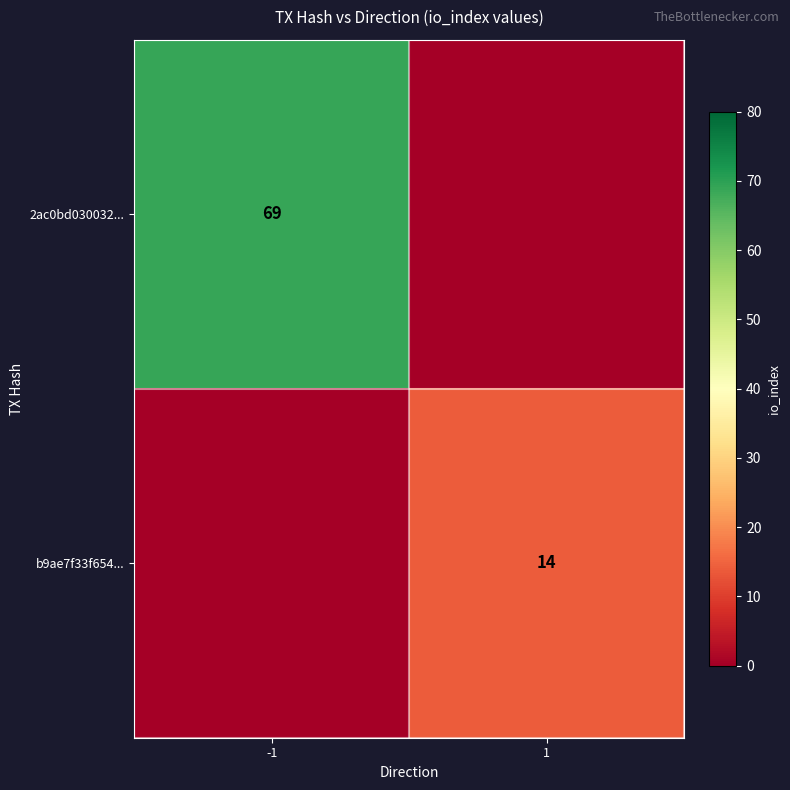

True or false: b9ae7f33f654... has a value of 3 at 1.

False